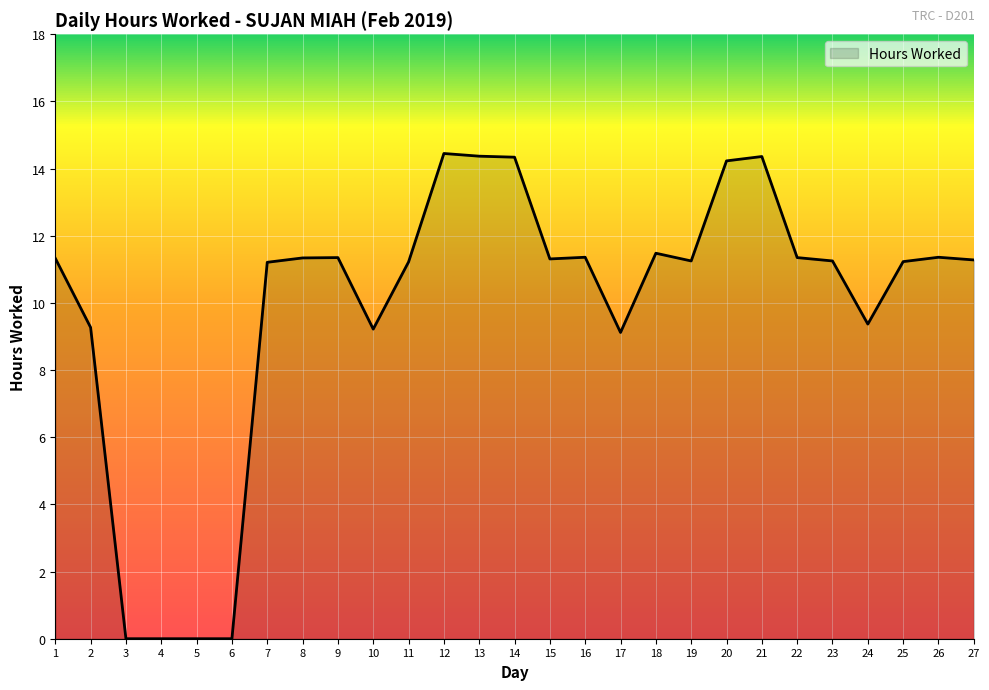

What is the ratio of the value at 7 to the value at 18?

1.0